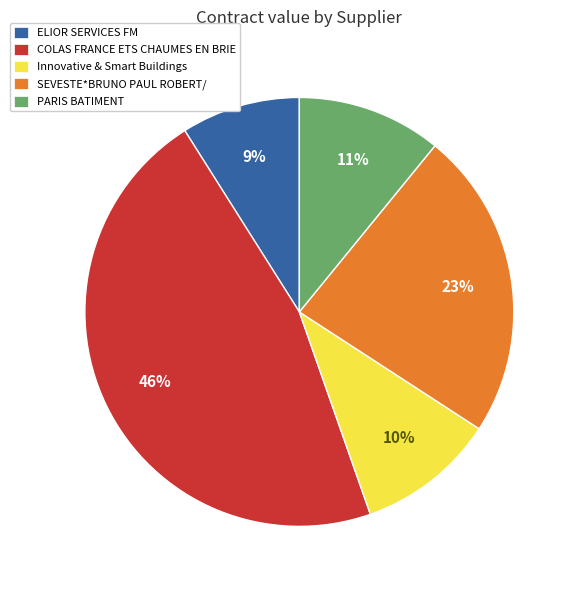

Combined, do ELIOR SERVICES FM and Innovative & Smart Buildings account for over 50%?

No